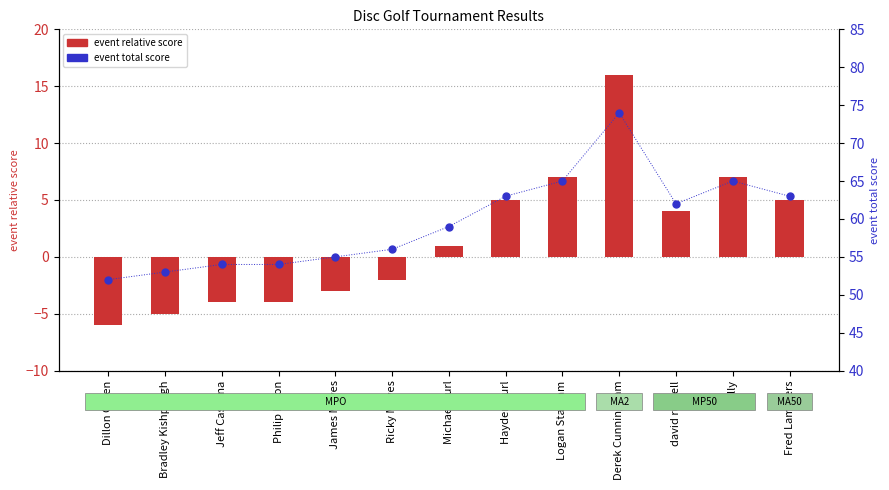

How many distinct data groups are displayed?

2